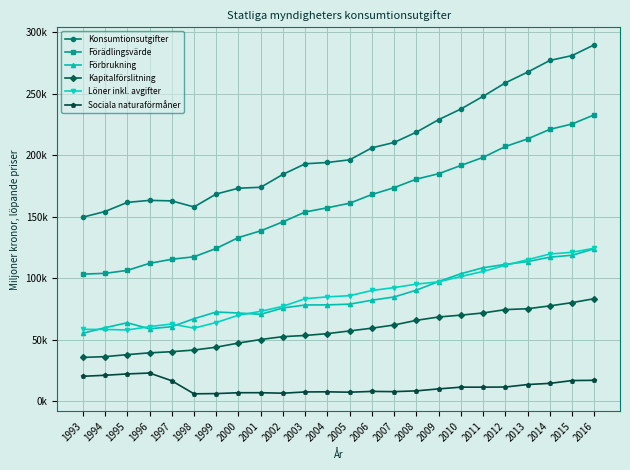

What is the average value of the Förbrukning series?

85009